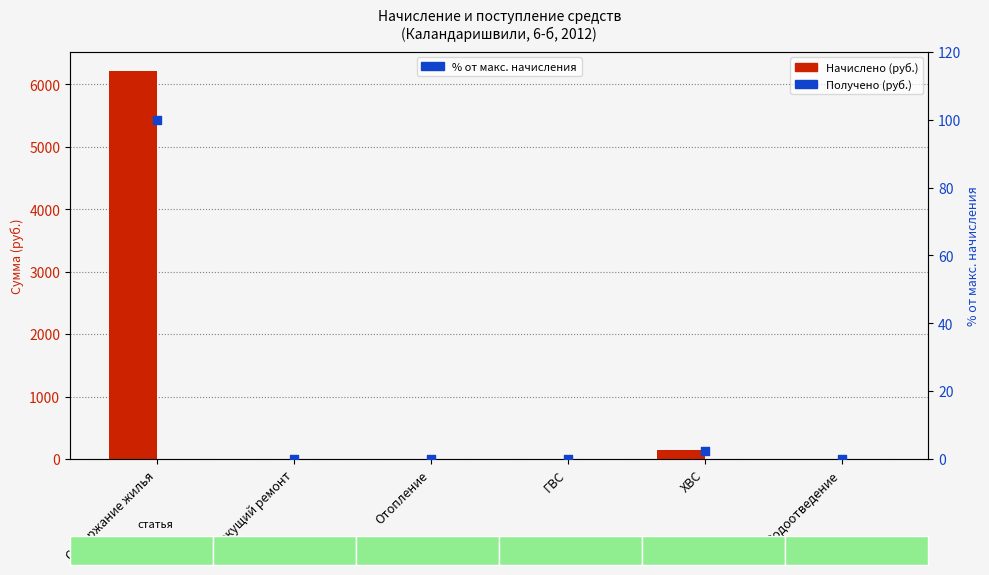

Which series reaches the minimum Y coordinate?

Начислено (руб.)